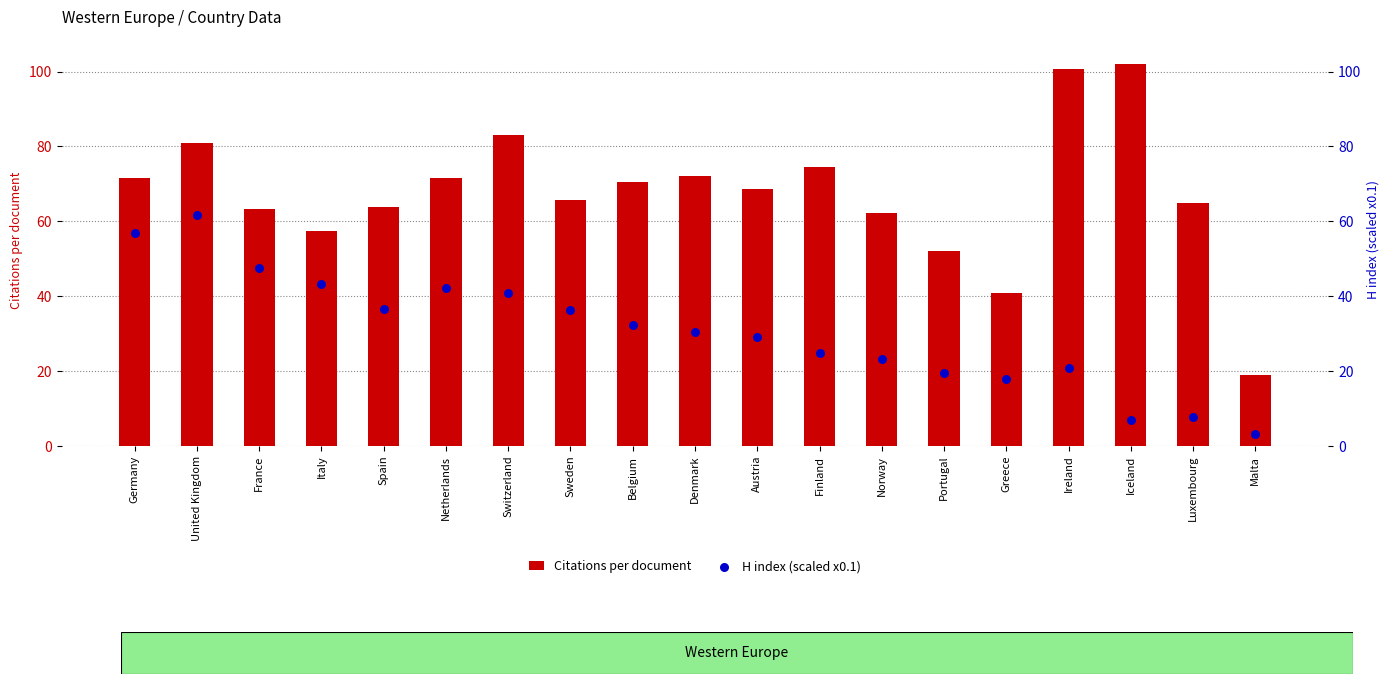

What are all the series names shown in the legend?

Citations per document, H index (scaled x0.1)